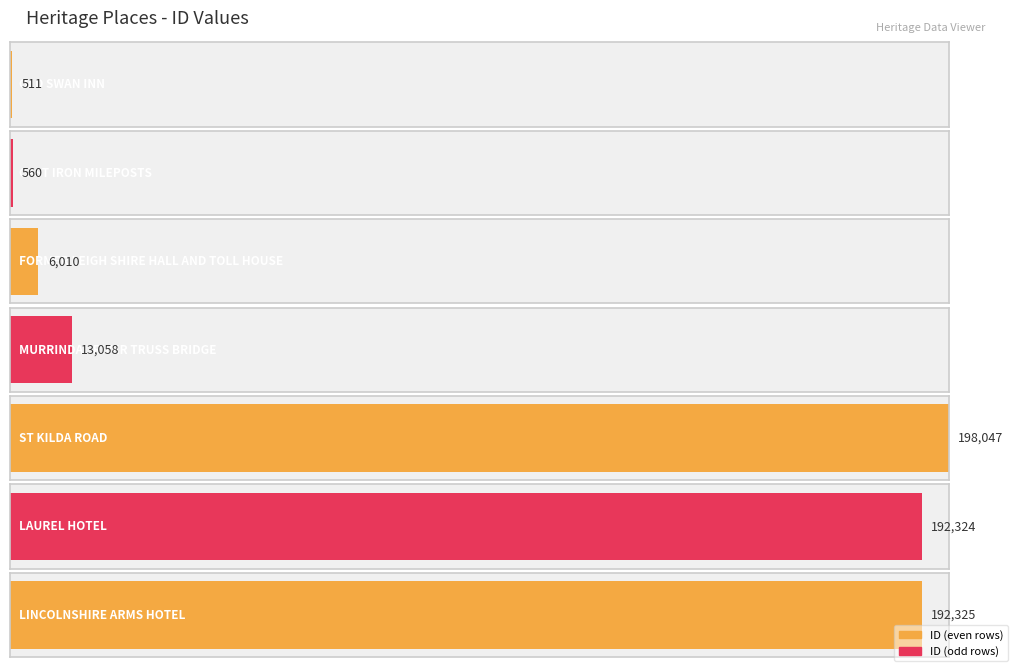

The value at OLD SWAN INN is 125. True or false?

False